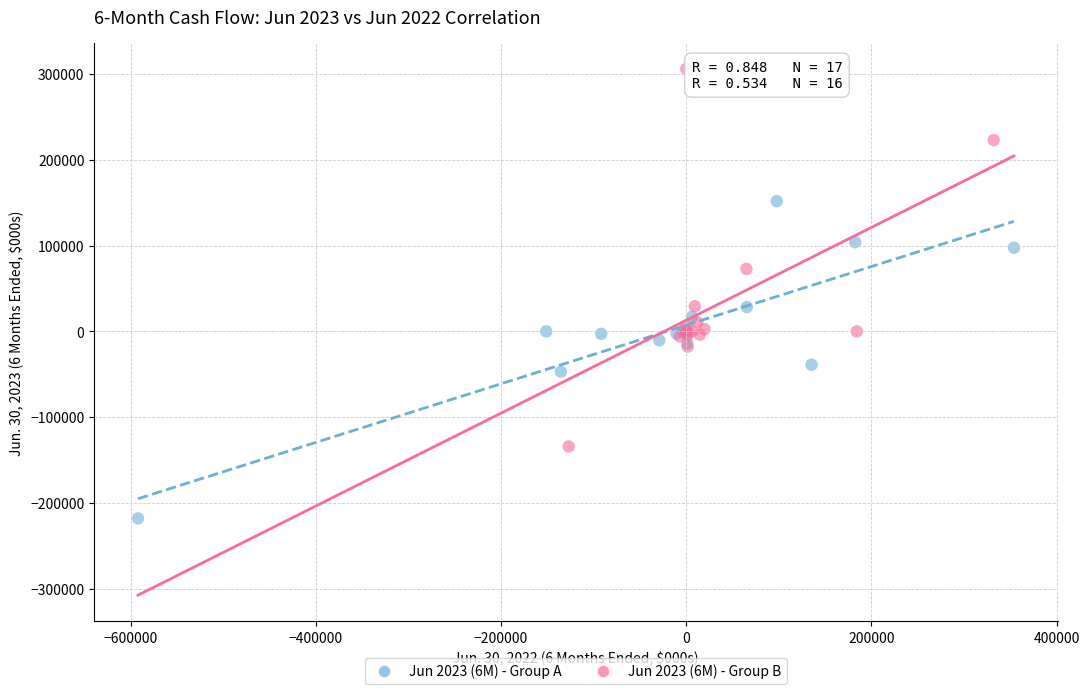

Which series has the largest Y range (max minus min)?

Jun 2023 (6M) - Group B